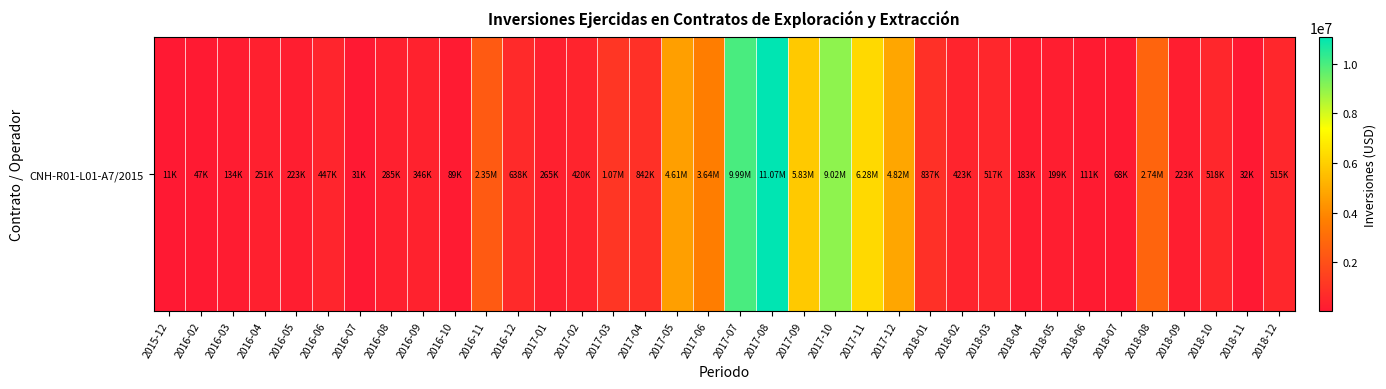

Which category has the lowest value across all series?

2015-12